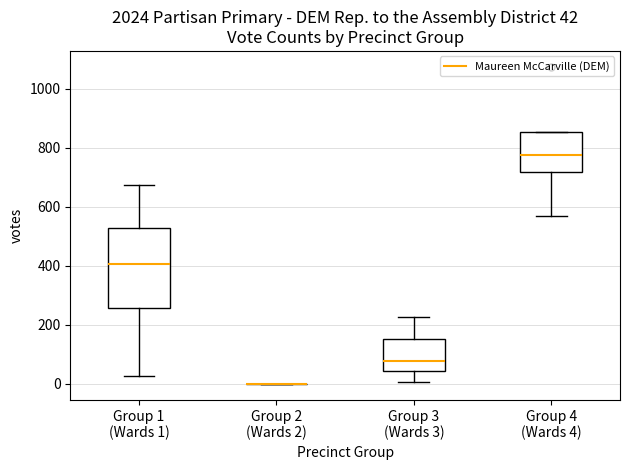

Which box is the tallest, from its lower edge to its upper edge?

Group 1 (Wards 1)